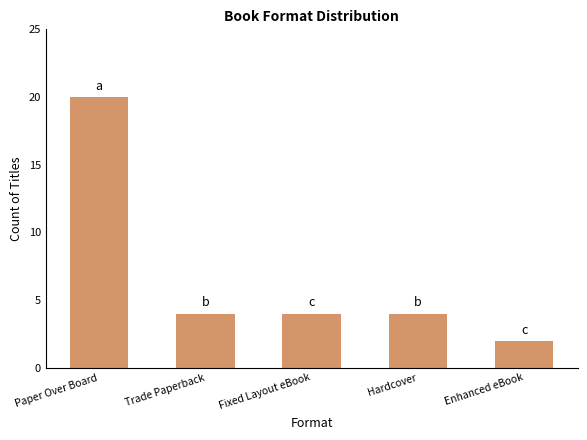

At which label does the data first exceed 4?

Paper Over Board